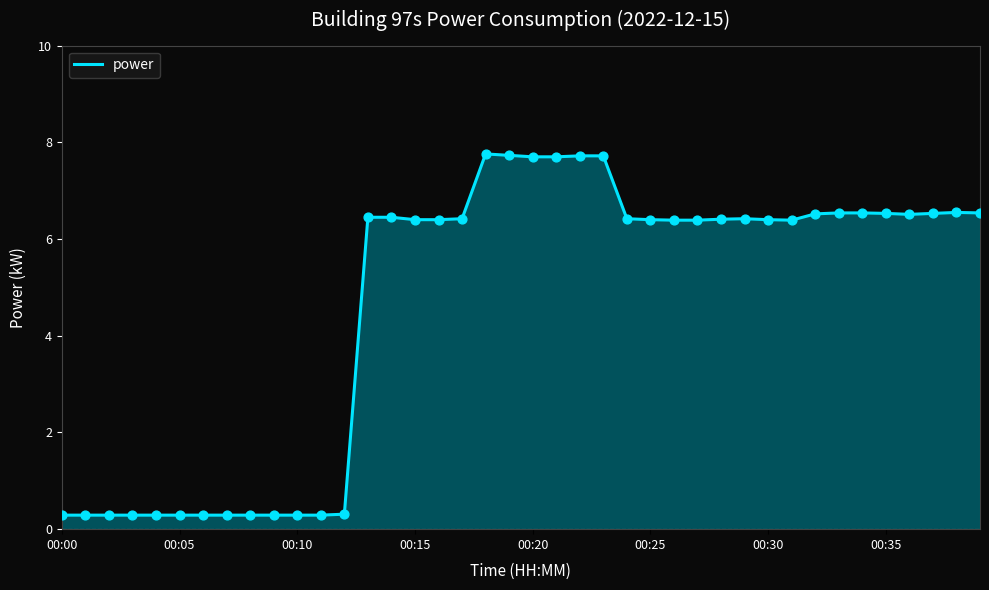

What is the difference between the maximum and minimum values?

7.5